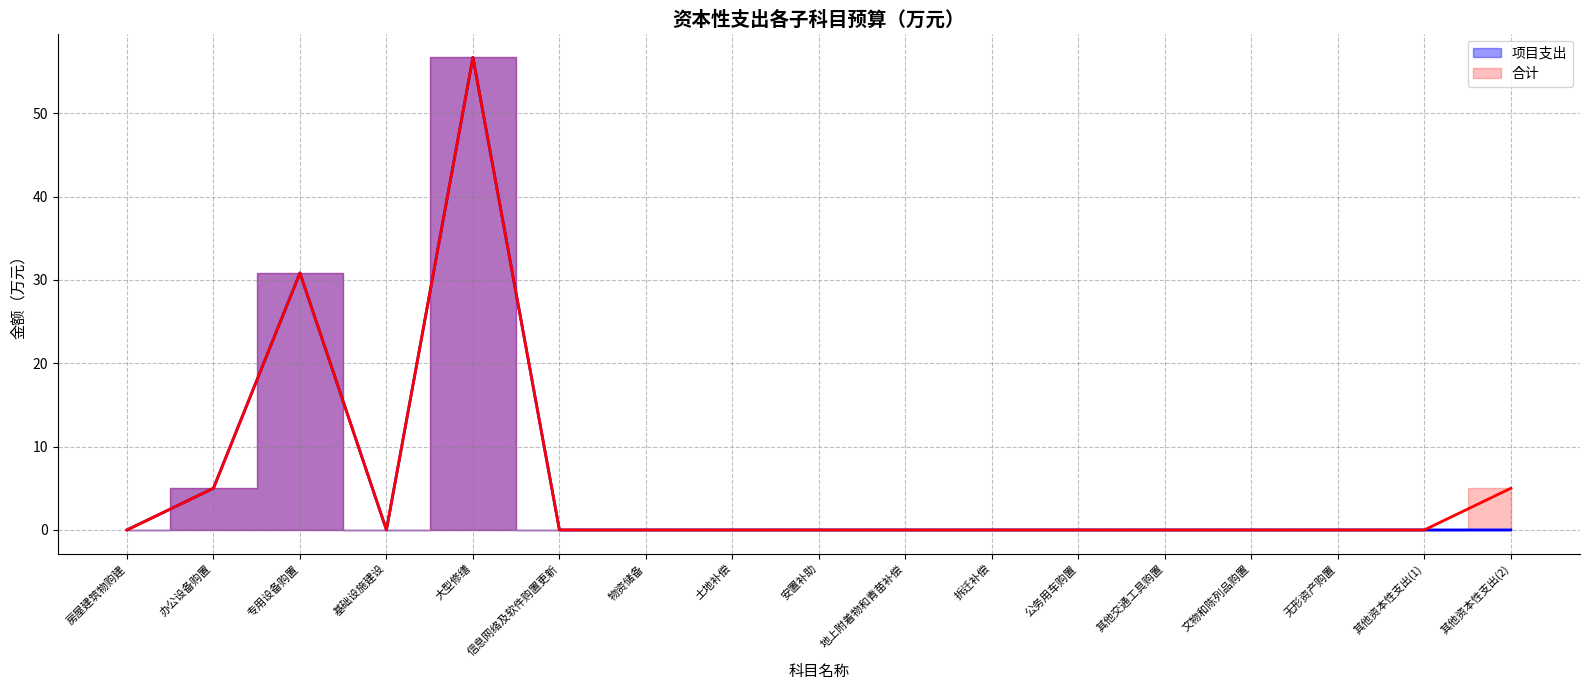

Which has a higher value, 专用设备购置 or 无形资产购置?

专用设备购置